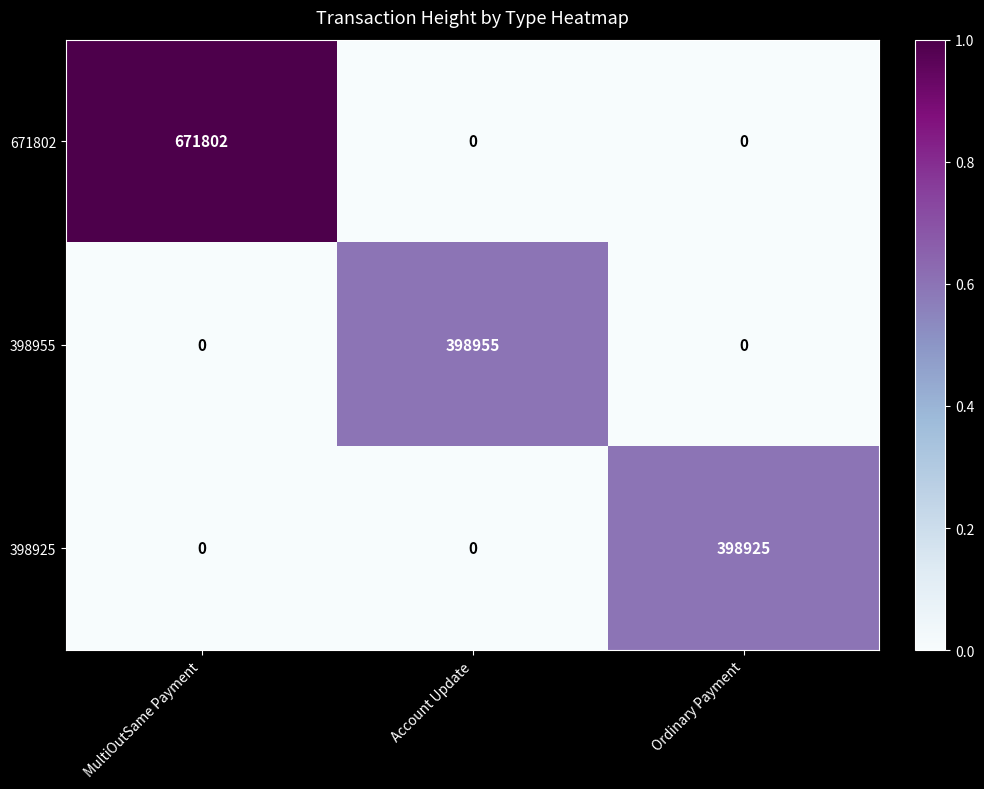

Which label corresponds to the largest value in the chart?

MultiOutSame Payment